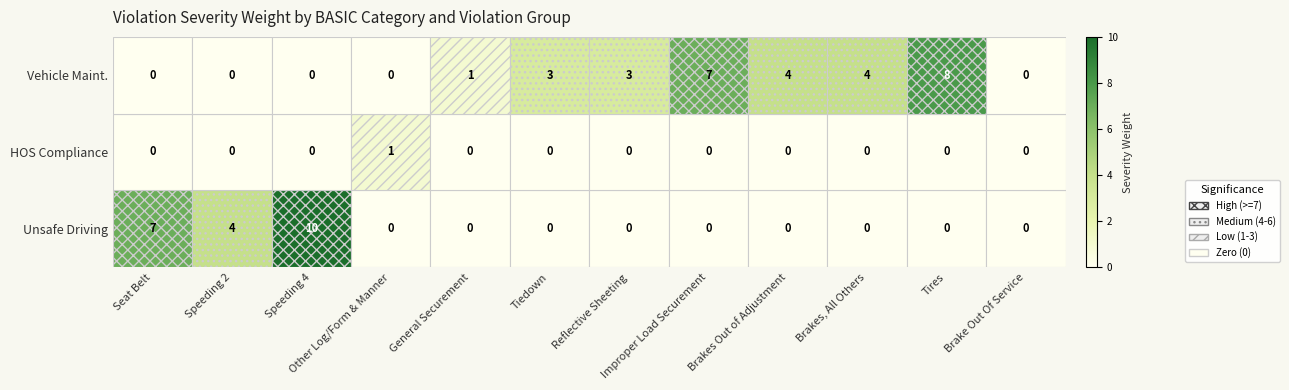

Rank the series by their maximum value, from lowest to highest.

HOS Compliance, Vehicle Maint., Unsafe Driving